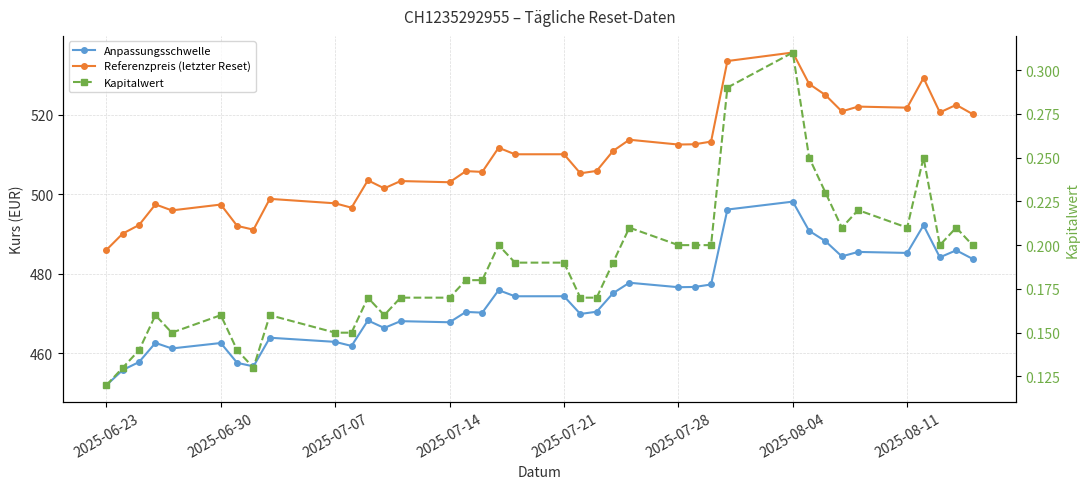

What is the maximum value for Anpassungsschwelle?

498.1